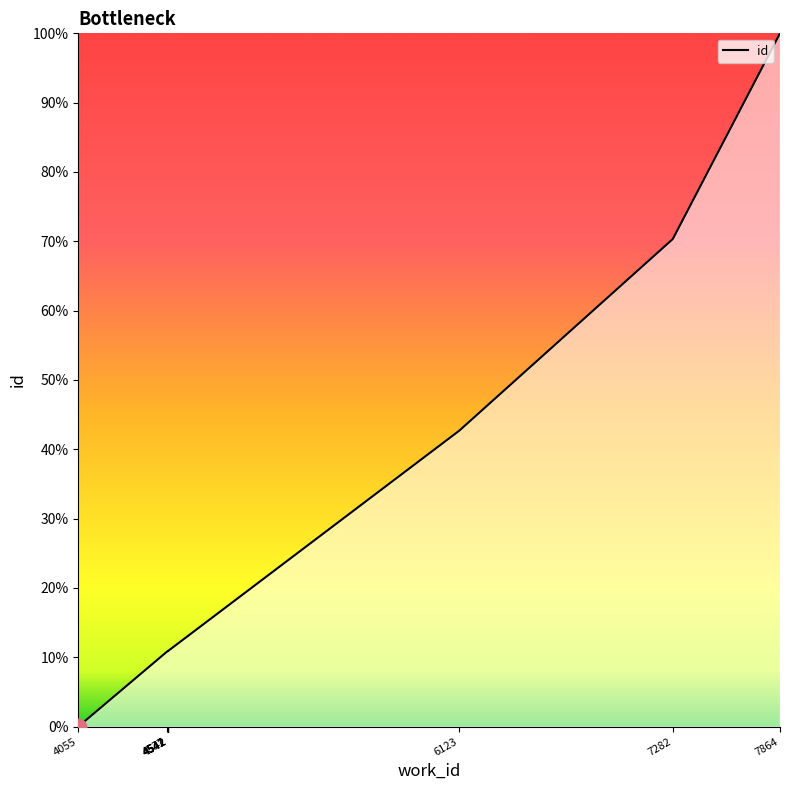

What is the greatest value displayed?

100.0